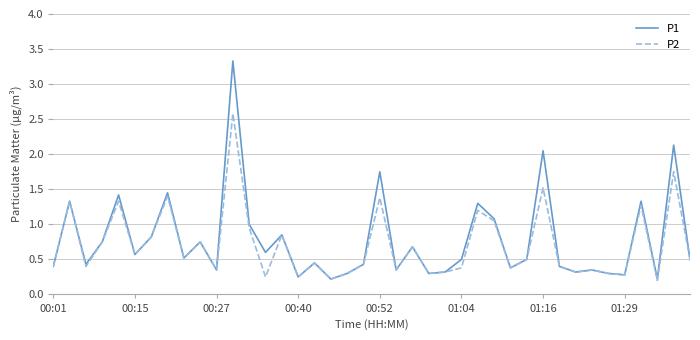

What is the greatest value displayed?

3.3